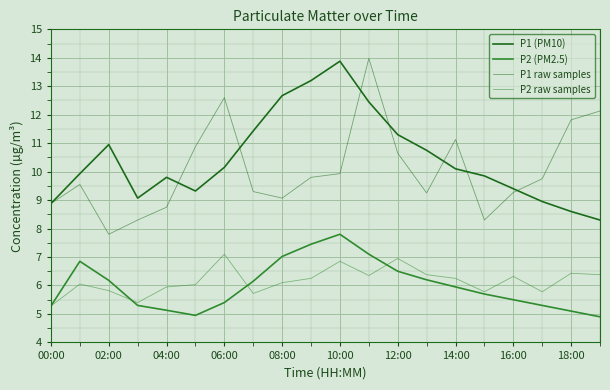

How many lines are shown in the chart?

4